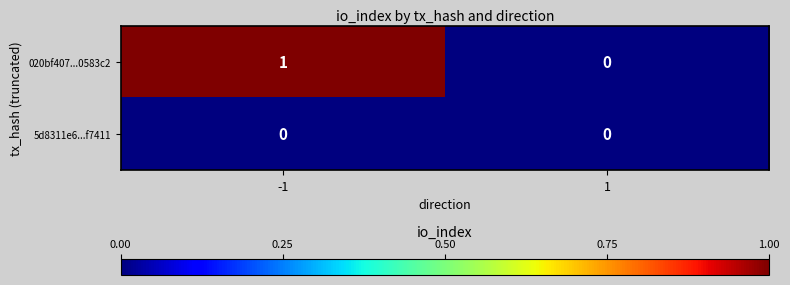

The value of 5d8311e6...f7411 at -1 is 0. True or false?

True